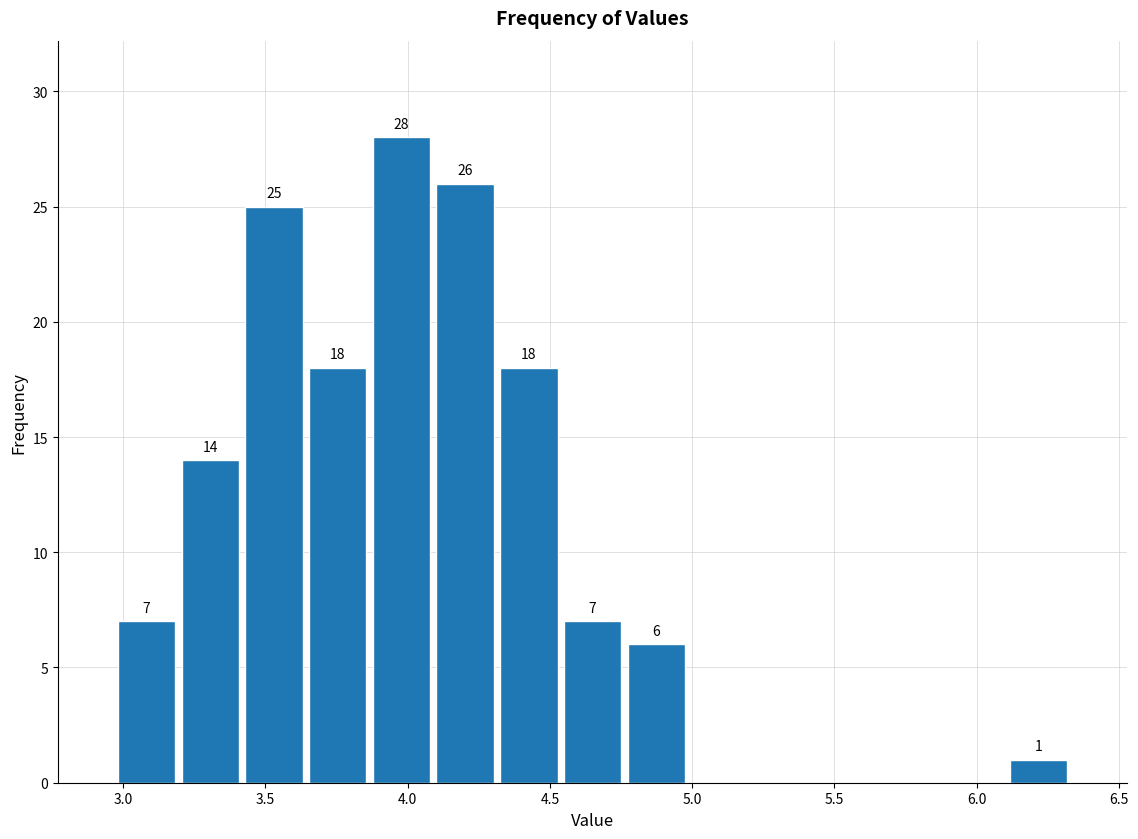

Which range on the x-axis has the tallest bar?

3.85 to 4.10